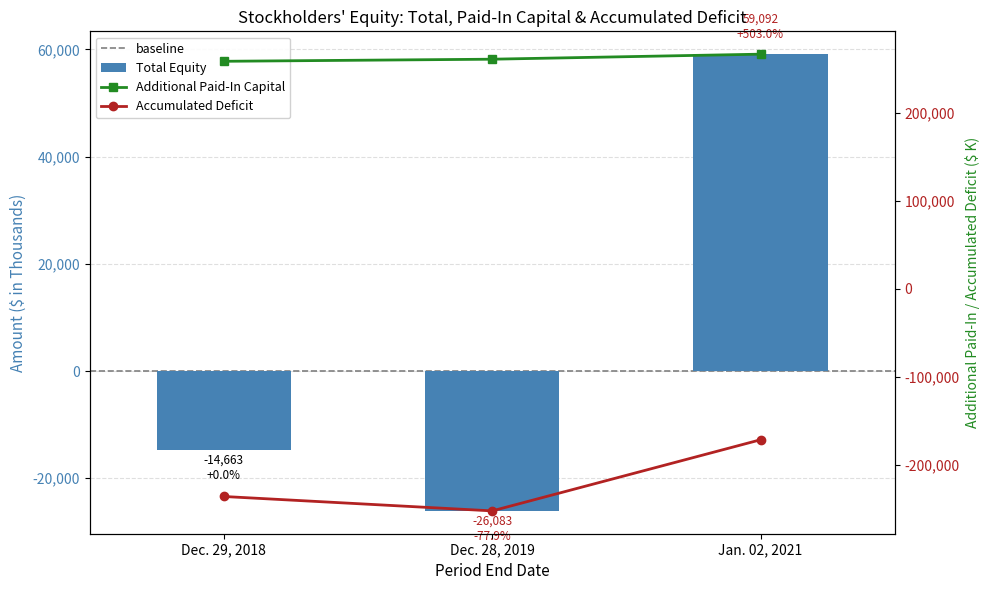

What is the label of the 2nd bar from the left?

Dec. 28, 2019